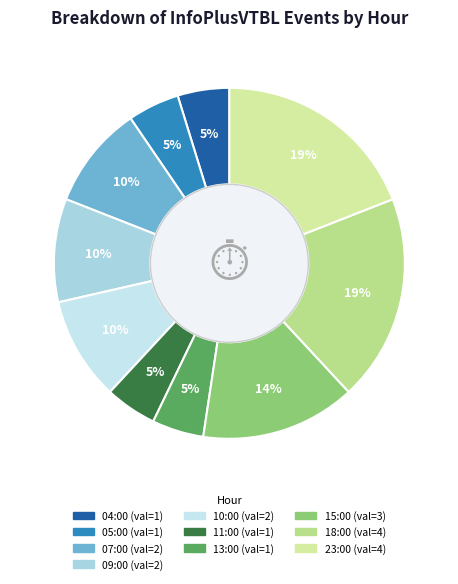

Approximately how many times larger is the value at 18:00 compared to 15:00?

1.3